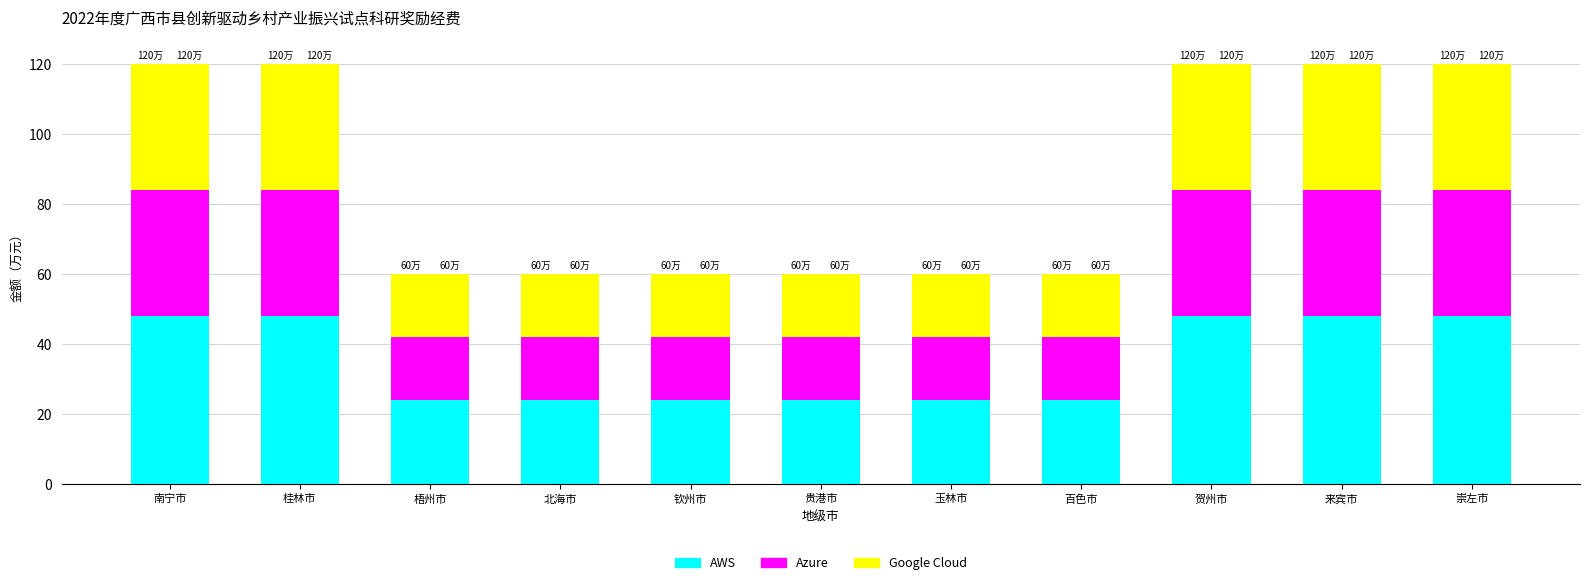

What is the sum of the Google Cloud values at 百色市 and 桂林市?

54